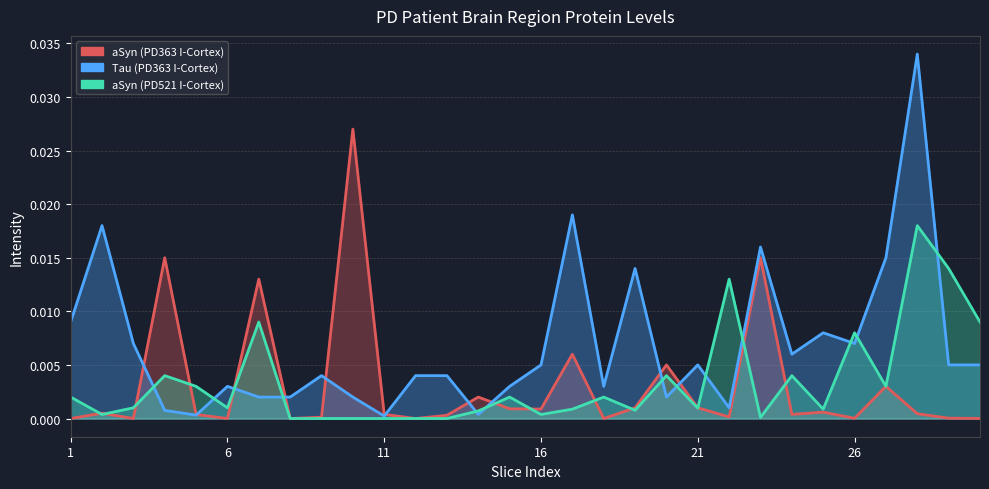

List the labels in order of aSyn (PD363 I-Cortex) value, largest first.

10, 4, 23, 7, 17, 20, 27, 14, 19, 21, 15, 16, 25, 2, 28, 11, 24, 5, 13, 22, 9, 29, 26, 30, 1, 3, 6, 8, 12, 18